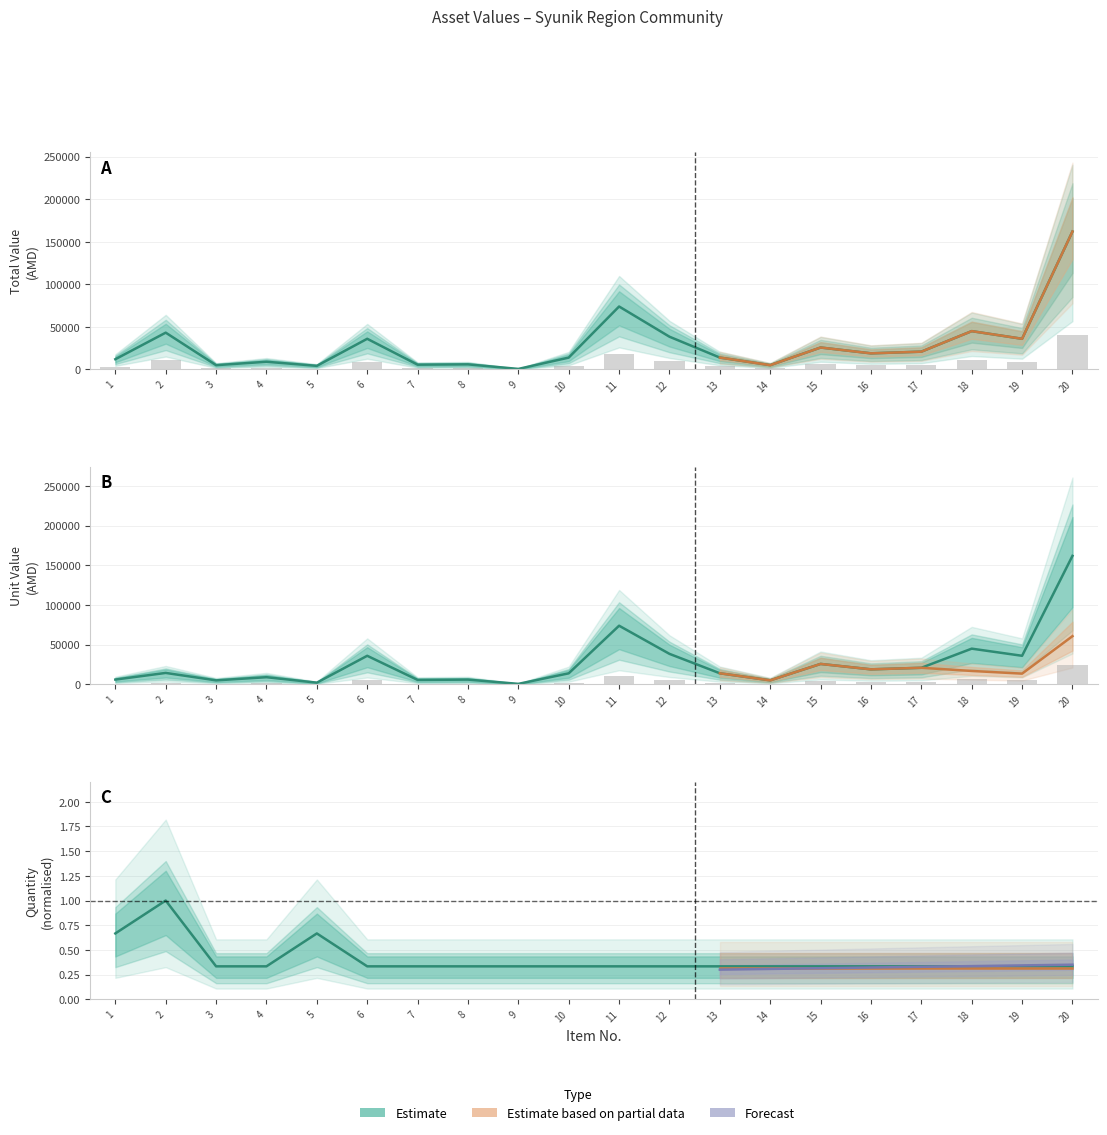

Reading left to right, transcribe all the data shown in this chart.

Quantity: 1=0.7	2=1.0	3=0.3	4=0.3	5=0.7	6=0.3	7=0.3	8=0.3	9=0.3	10=0.3	11=0.3	12=0.3	13=0.3	14=0.3	15=0.3	16=0.3	17=0.3	18=0.3	19=0.3	20=0.3
Unit Value: 1=6000.0	2=14400.0	3=5000.0	4=9000.0	5=2100.0	6=36000.0	7=5570.0	8=5950.0	9=600.0	10=13888.2	11=73934.0	12=38433.8	13=13943.4	14=5040.0	15=25740.0	16=18900.0	17=20875.0	18=45000.0	19=36000.0	20=162000.0
Total Value: 1=12000.0	2=43200.0	3=5000.0	4=9000.0	5=4200.0	6=36000.0	7=5570.0	8=5950.0	9=600.0	10=13888.2	11=73934.0	12=38433.8	13=13943.4	14=5040.0	15=25740.0	16=18900.0	17=20875.0	18=45000.0	19=36000.0	20=162000.0